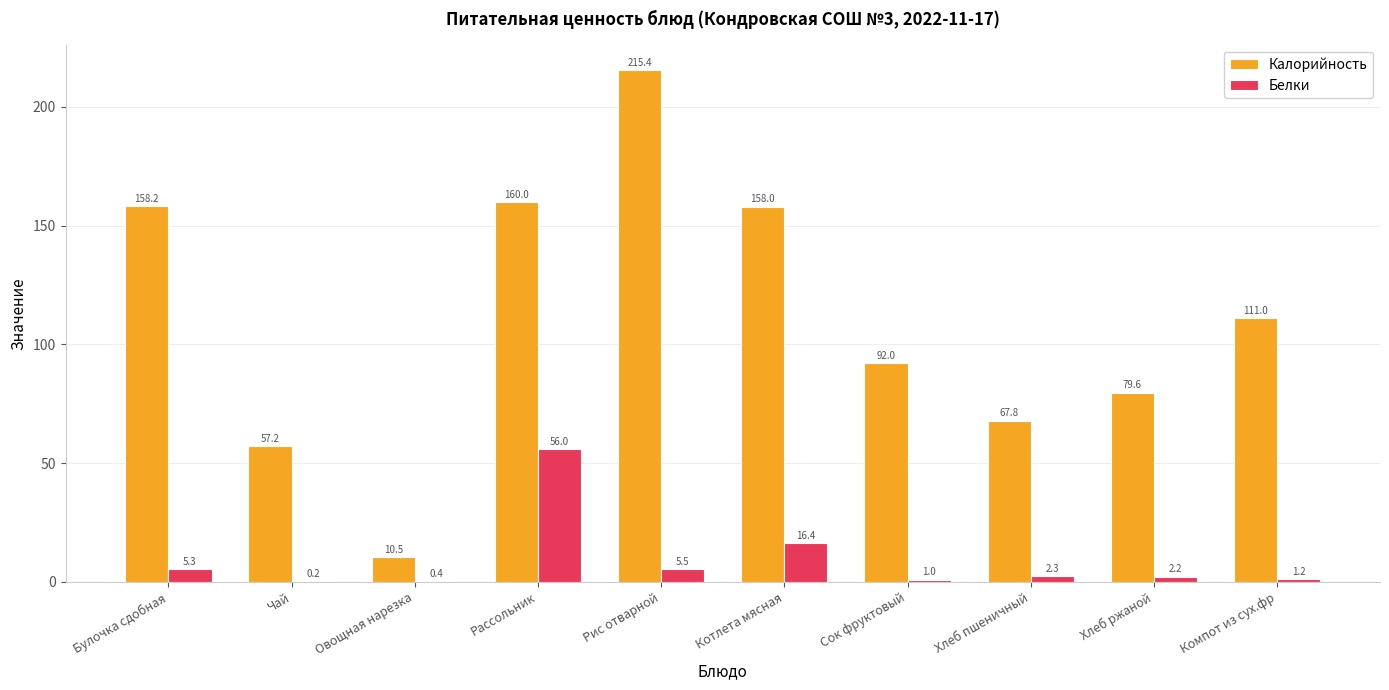

Is it true that Калорийность equals 29.8 at Чай?

False